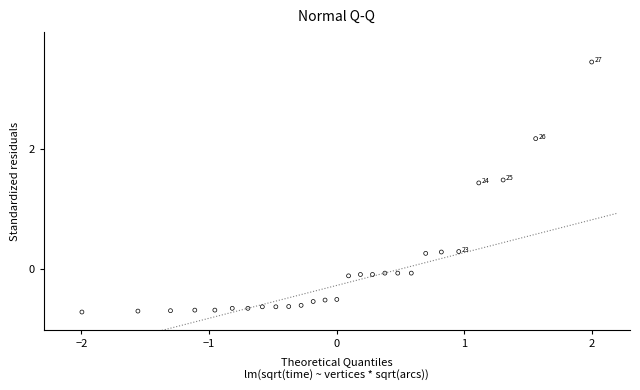

What is the range of Y values (max minus min)?

4.2